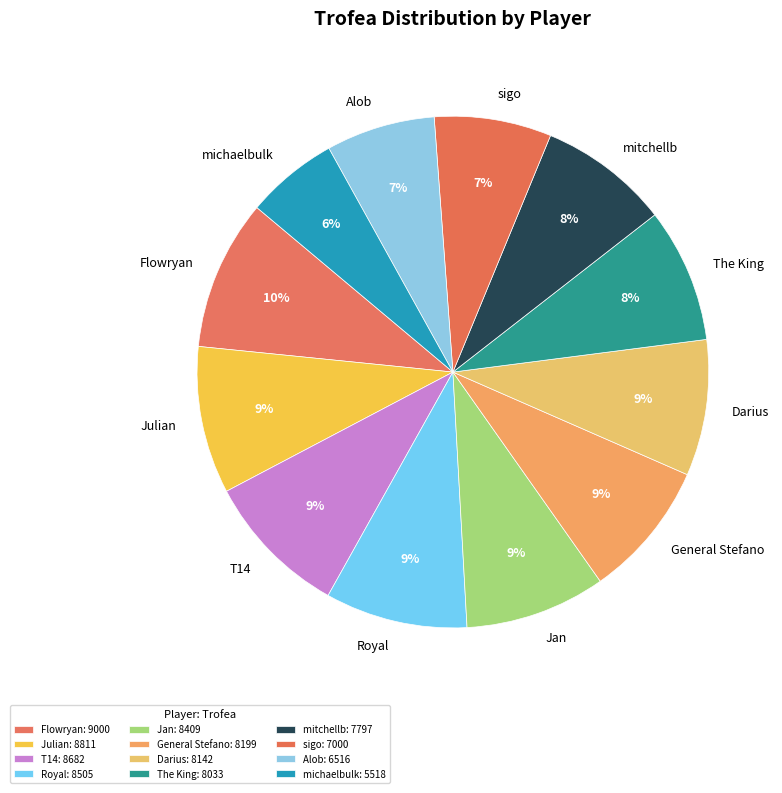

To the nearest percent, what percentage of the pie is Jan?

9%